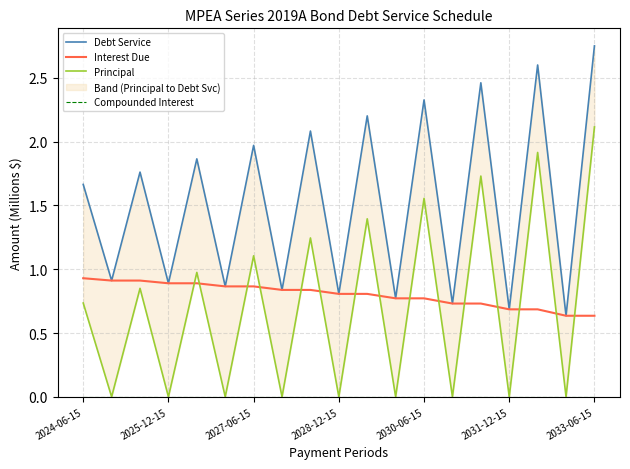

At how many categories does at least one series exceed 1?

10